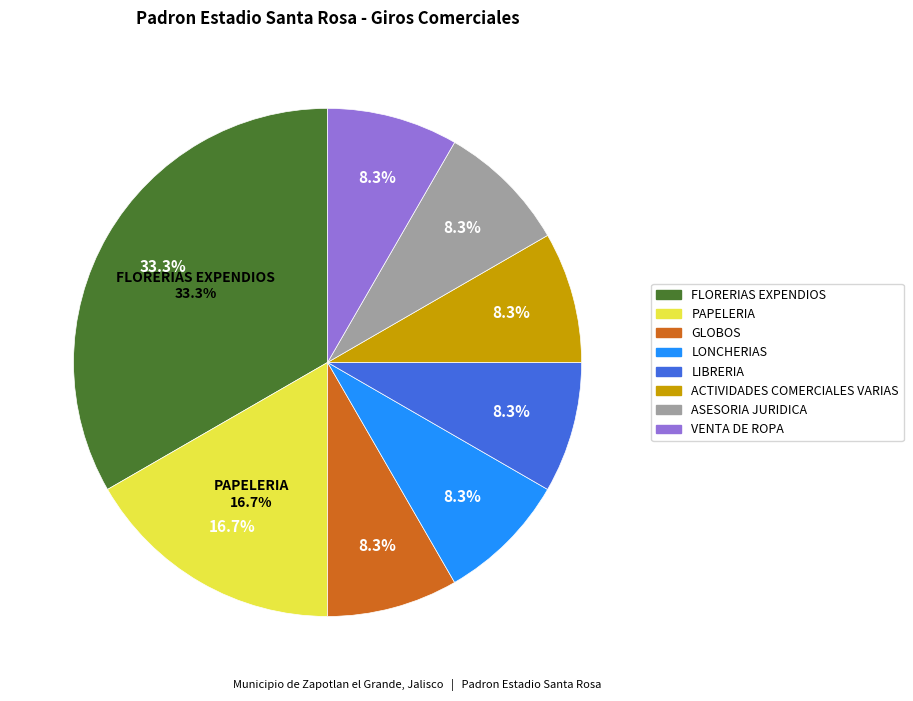

What portion of the pie excludes LONCHERIAS?

91.7%